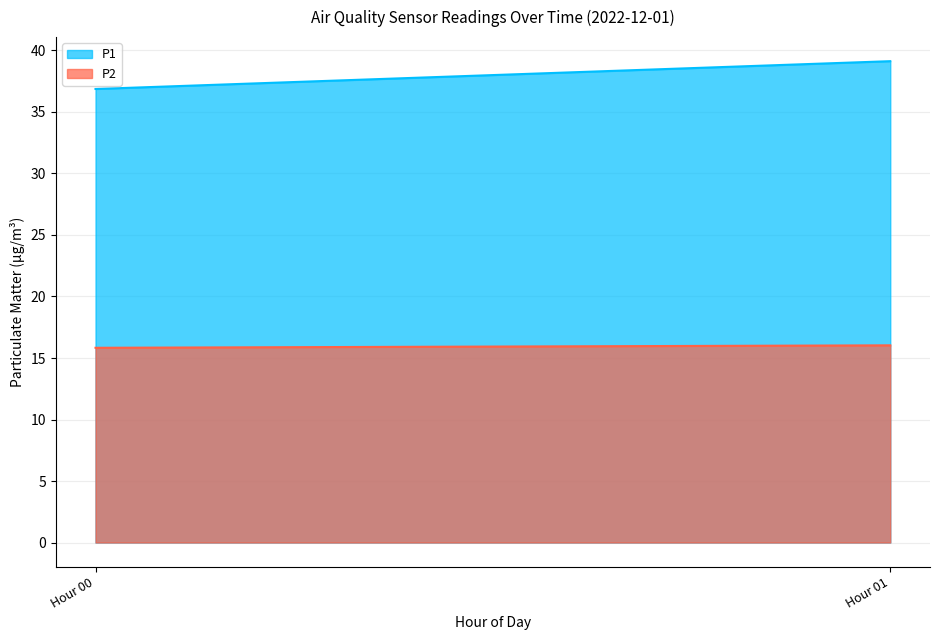

At which category is the sum across all series the highest?

Hour 01